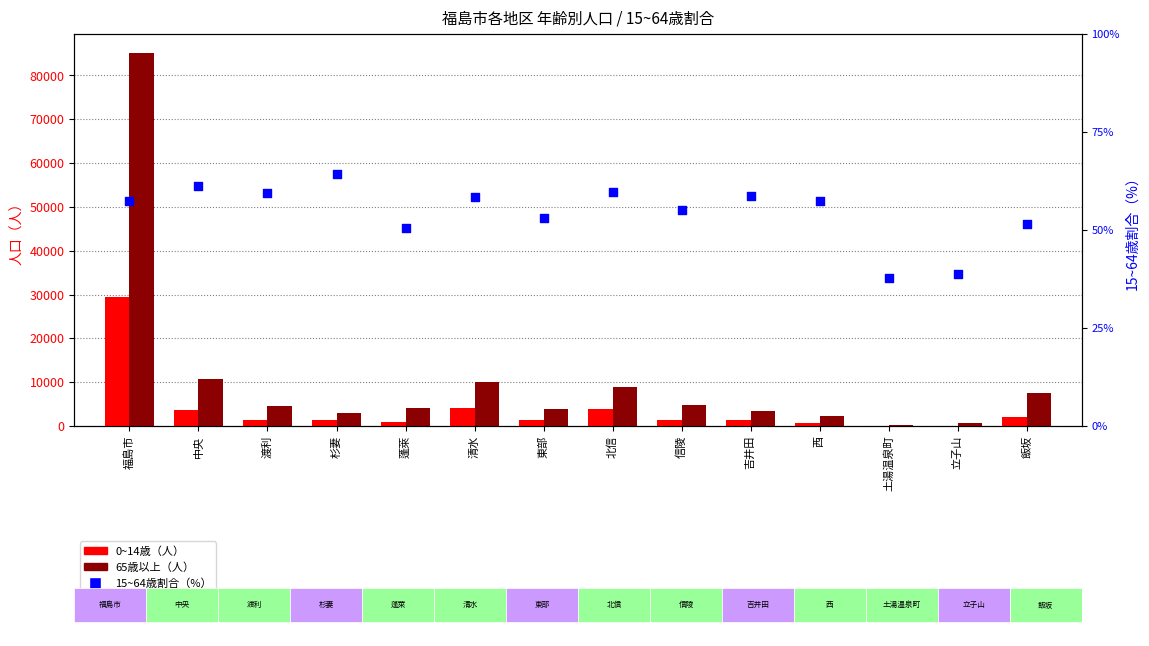

What are all the series names shown in the legend?

0~14歳（人）, 65歳以上（人）, 15~64歳割合（%）